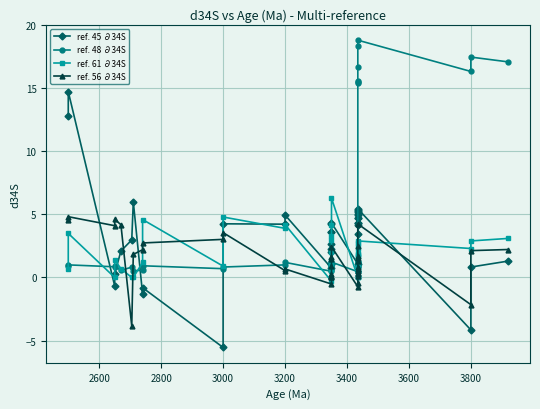

How many intersections are there between ref. 61 ∂34S and ref. 48 ∂34S?

10